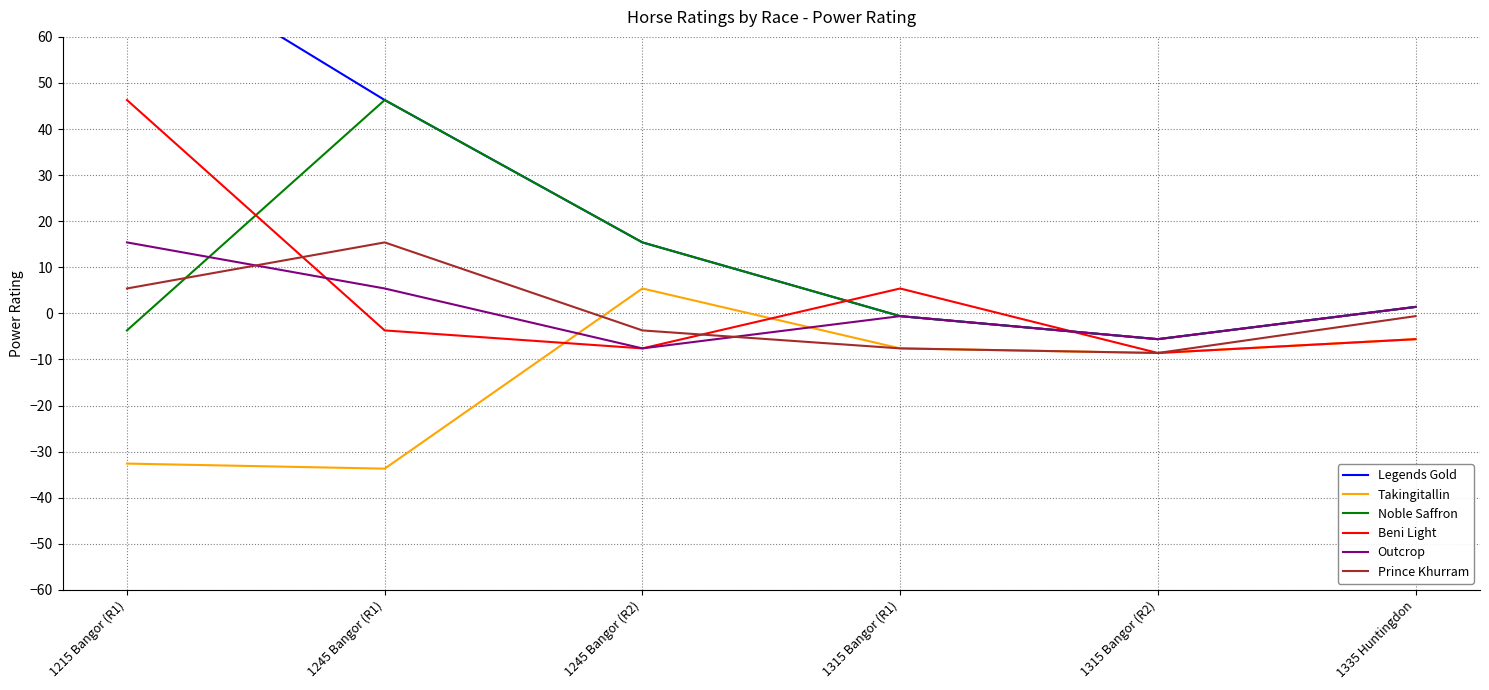

How many distinct data groups are displayed?

6